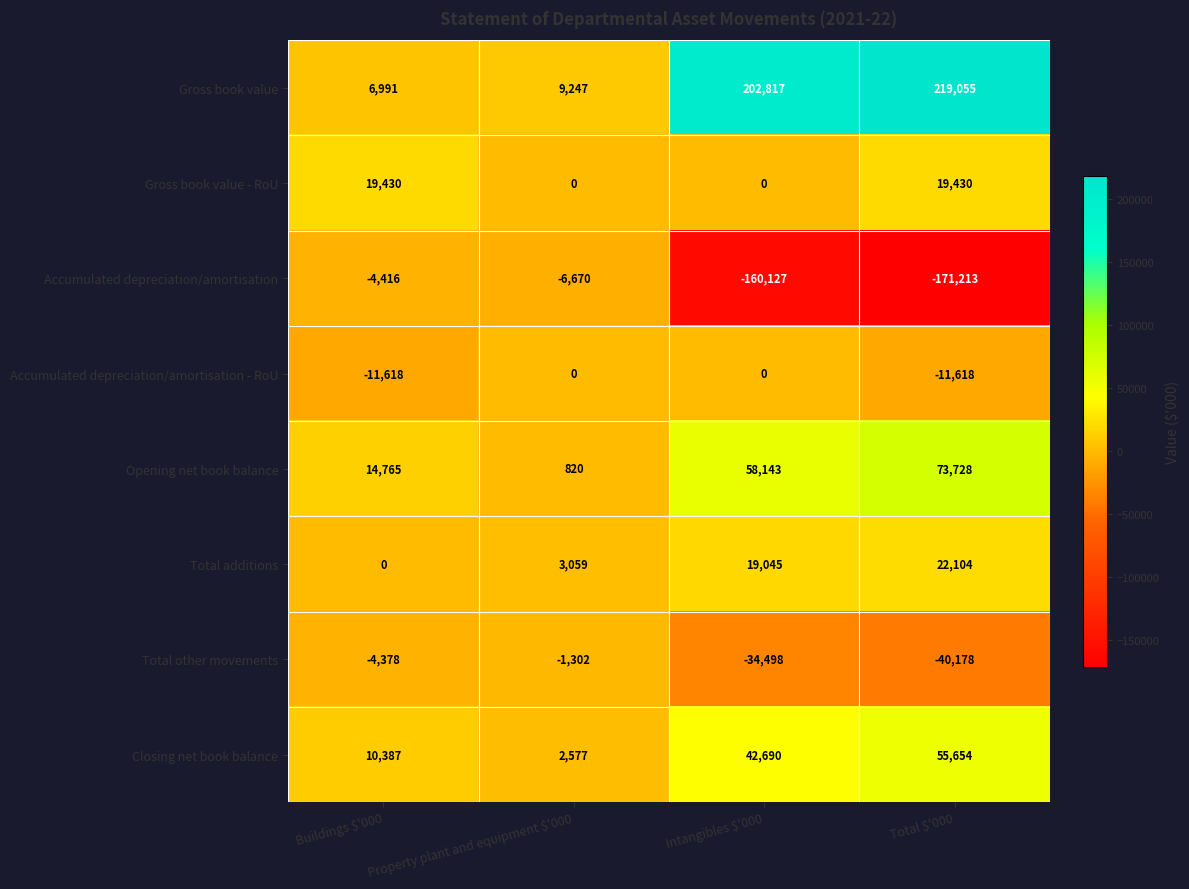

The value of Gross book value - RoU at Intangibles $'000 is 0. True or false?

True